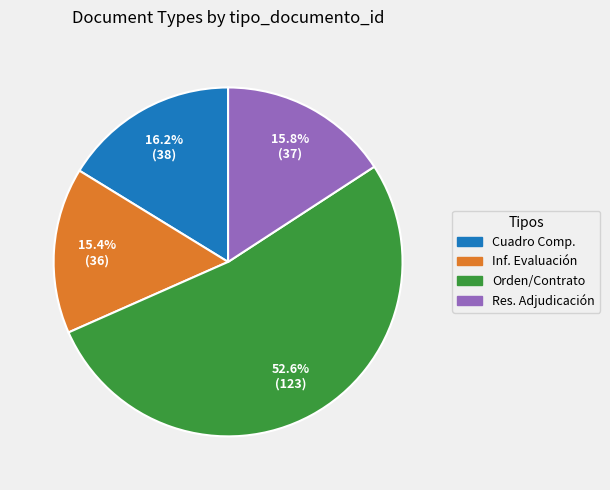

Does any single category account for the majority?

Yes